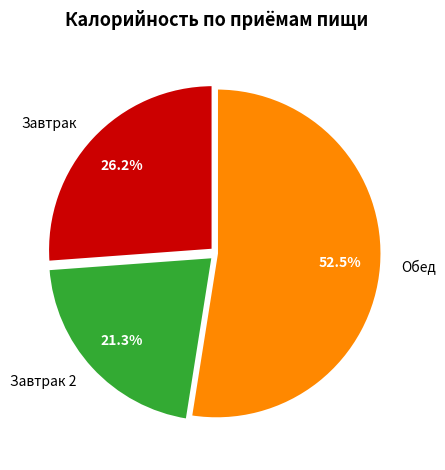

True or false: Завтрак 2 accounts for 7% of the total.

False